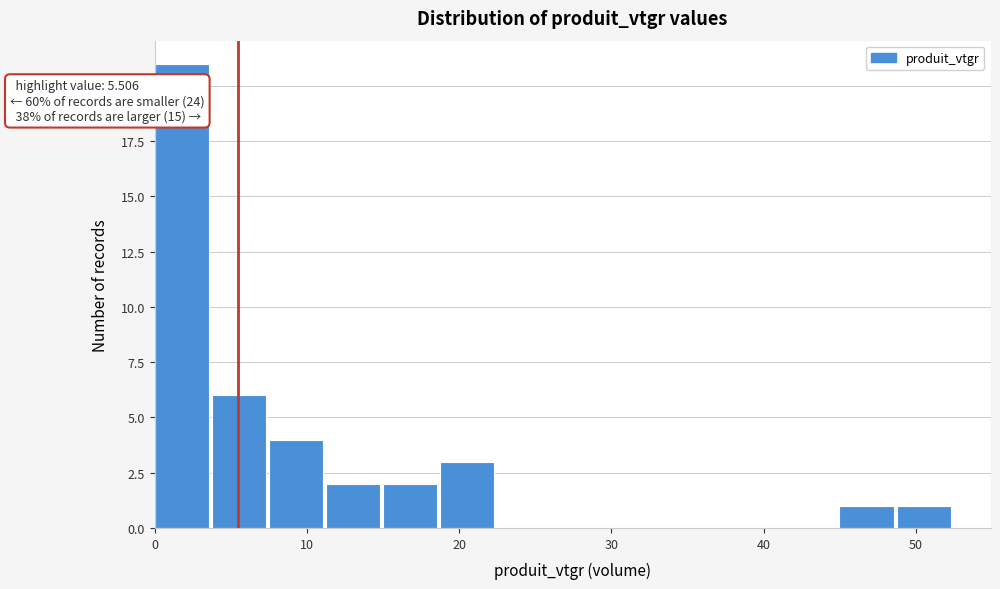

Around what value on the x-axis is the tallest bar? Give the approximate position of its centre, as read against the axis.

2